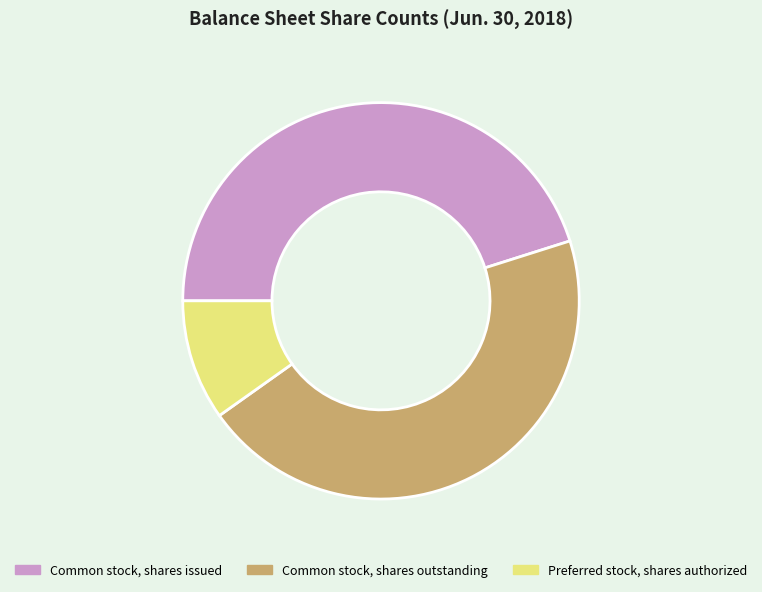

Does any single category account for the majority?

No